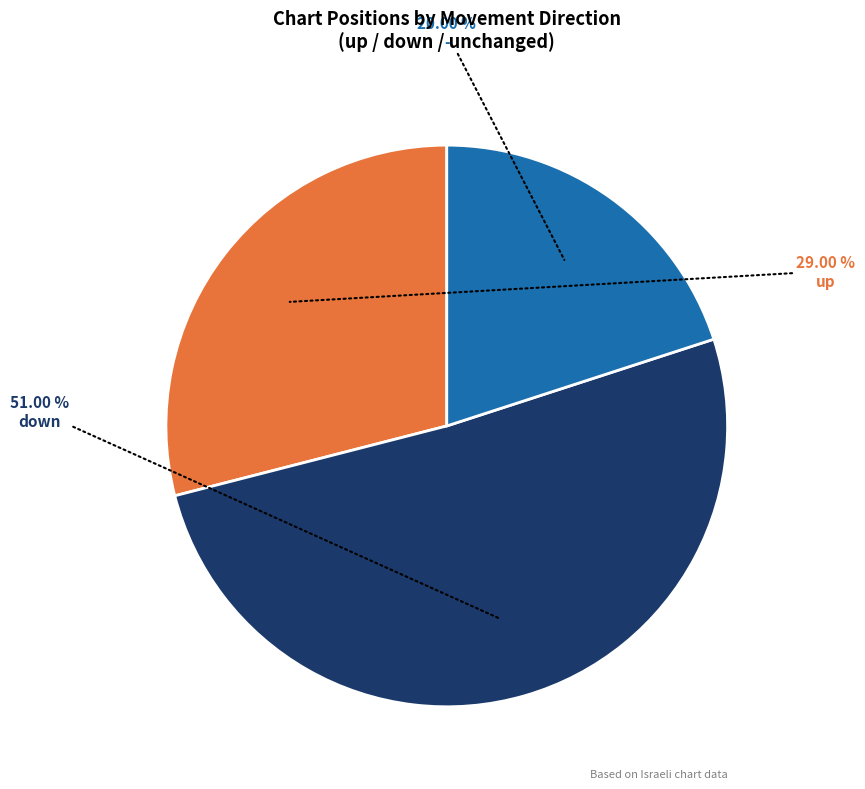

Is there any slice that represents more than half of the pie?

Yes